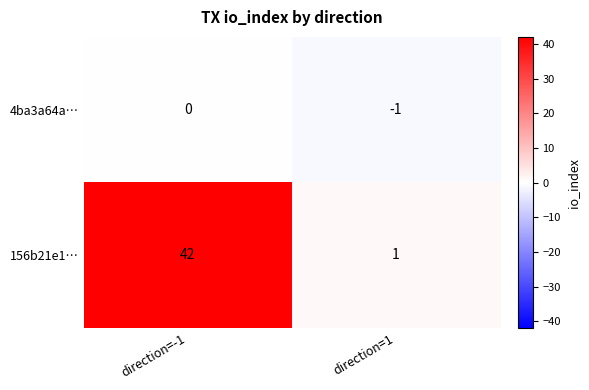

Which category has the lowest value across all series?

direction=1